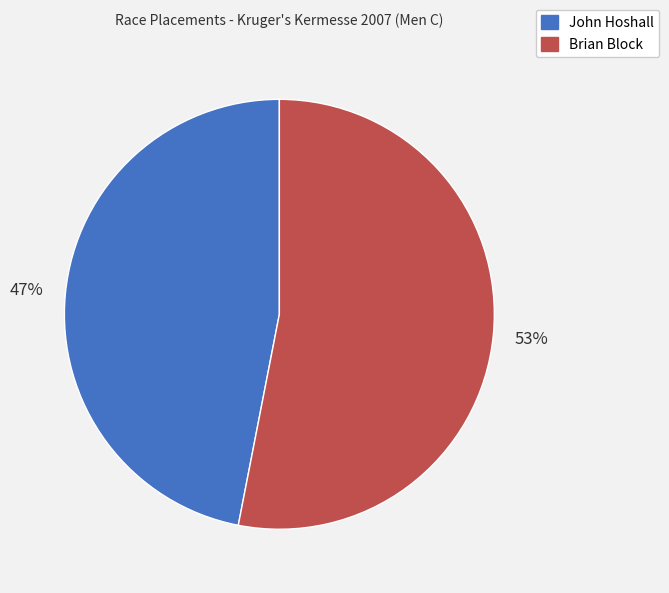

How many segments does this pie chart have?

2